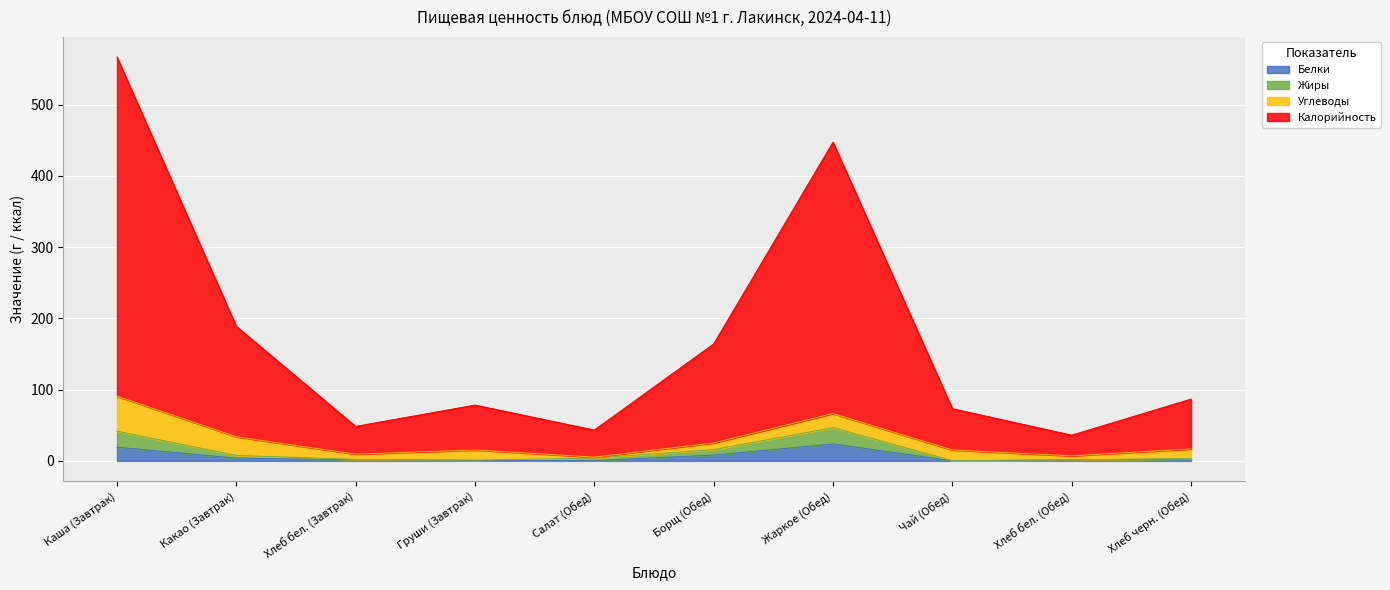

At which category is the sum across all series the highest?

Каша (Завтрак)